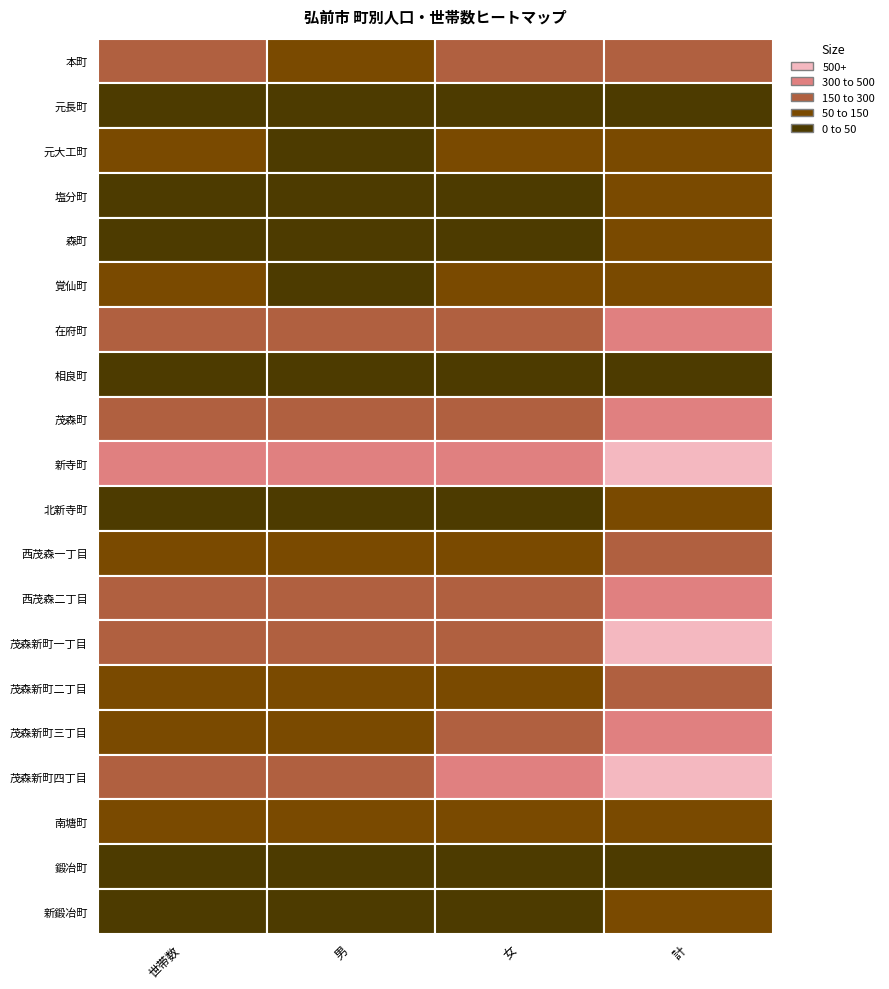

Which series changed the most between 0 and 3?

新寺町